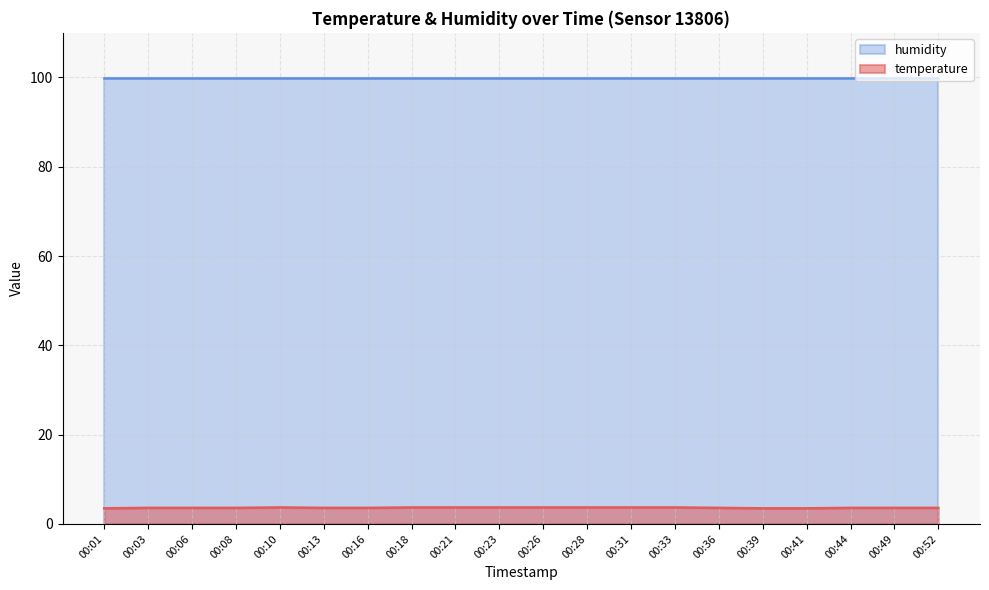

What is the change in value from 00:06 to 00:23?

+0.1